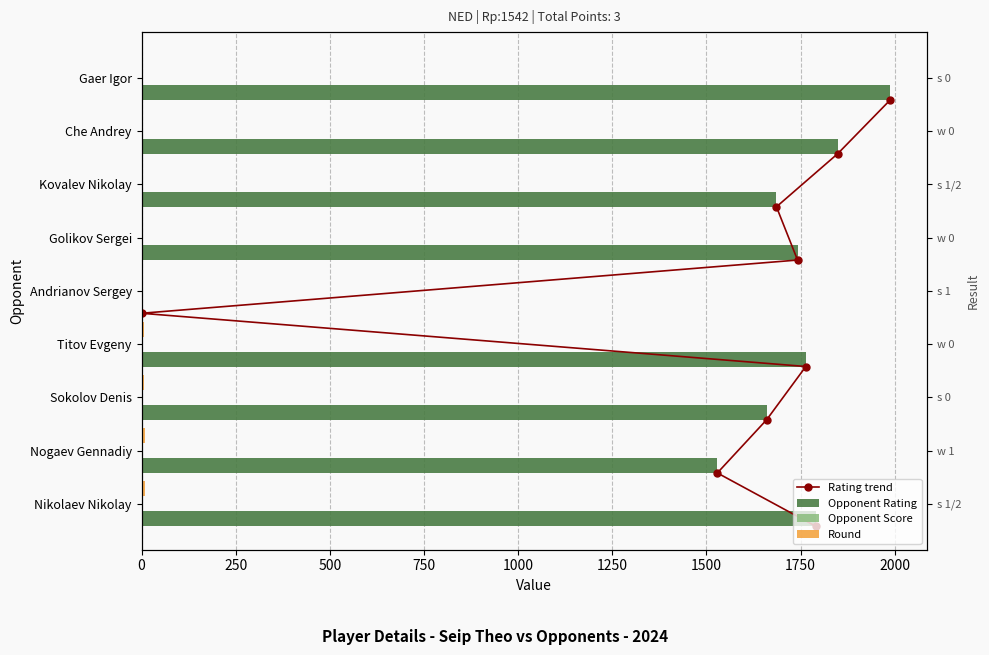

What is the value of the Round bar at the 6th from the left?

6.0